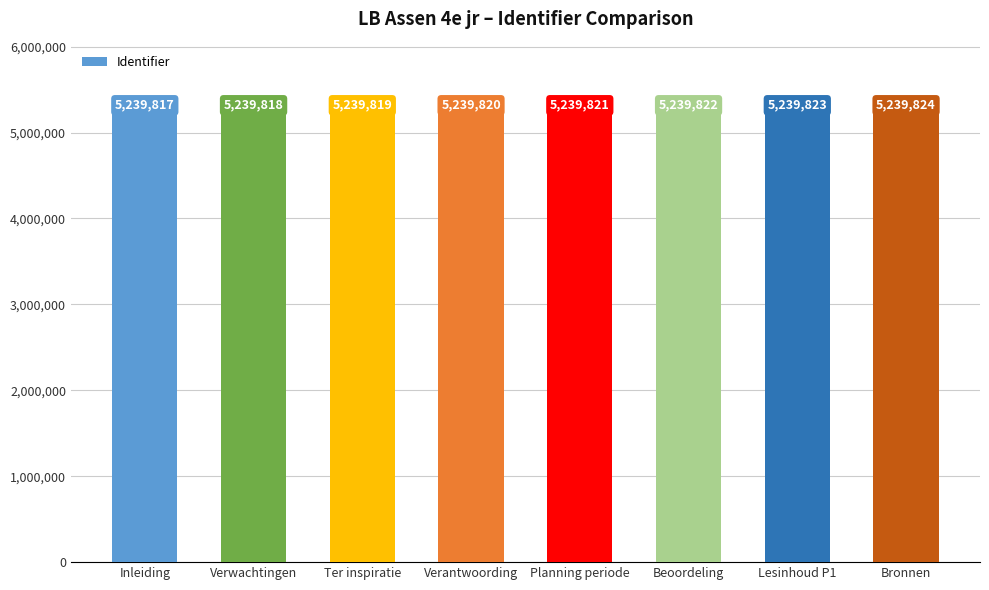

What is the difference between the maximum and minimum values?

7